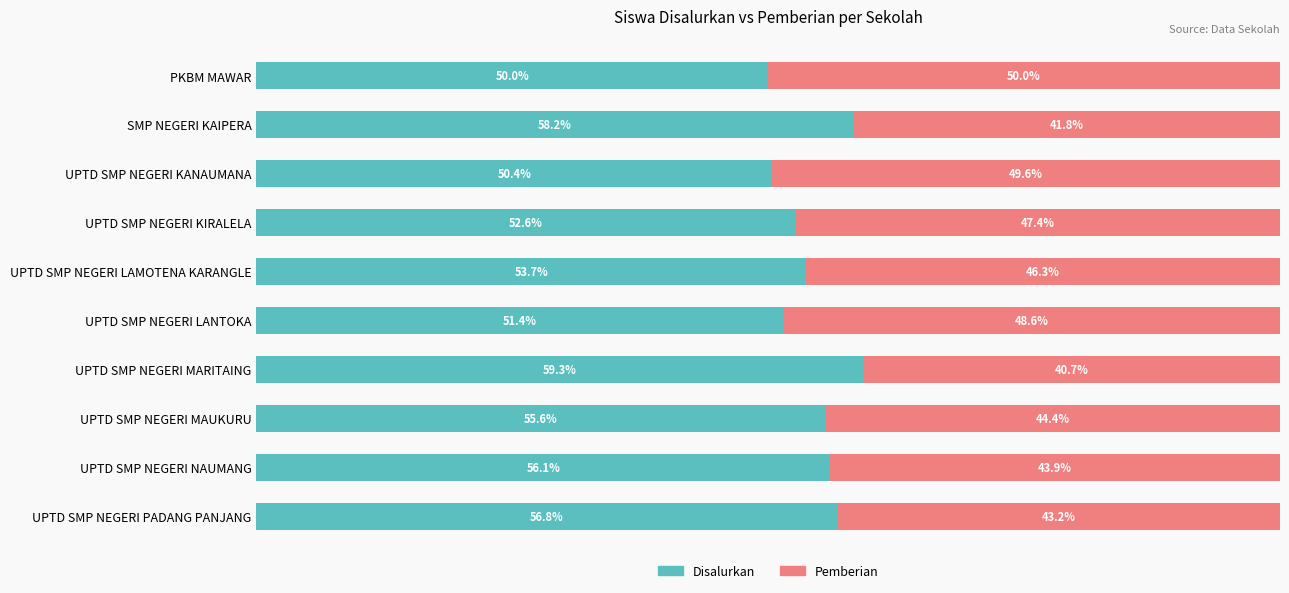

At which label does Disalurkan reach its minimum?

PKBM MAWAR